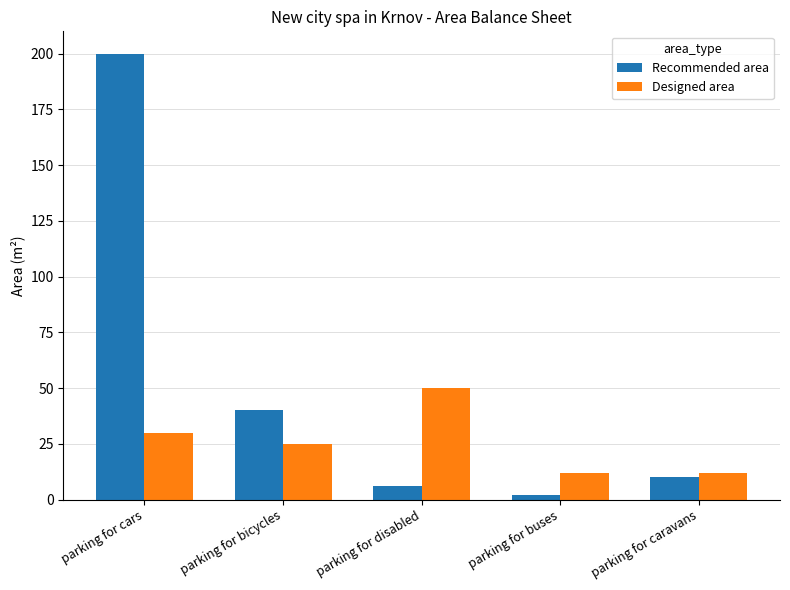

At which label does Designed area first exceed 25?

parking for cars